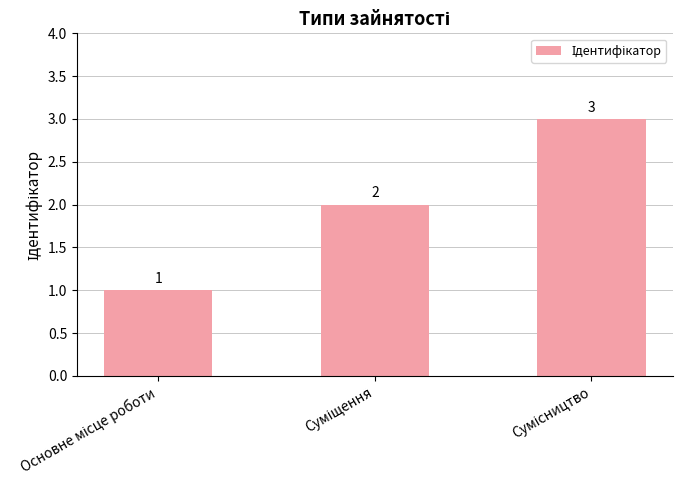

Count the values in the range 1 to 3.

3